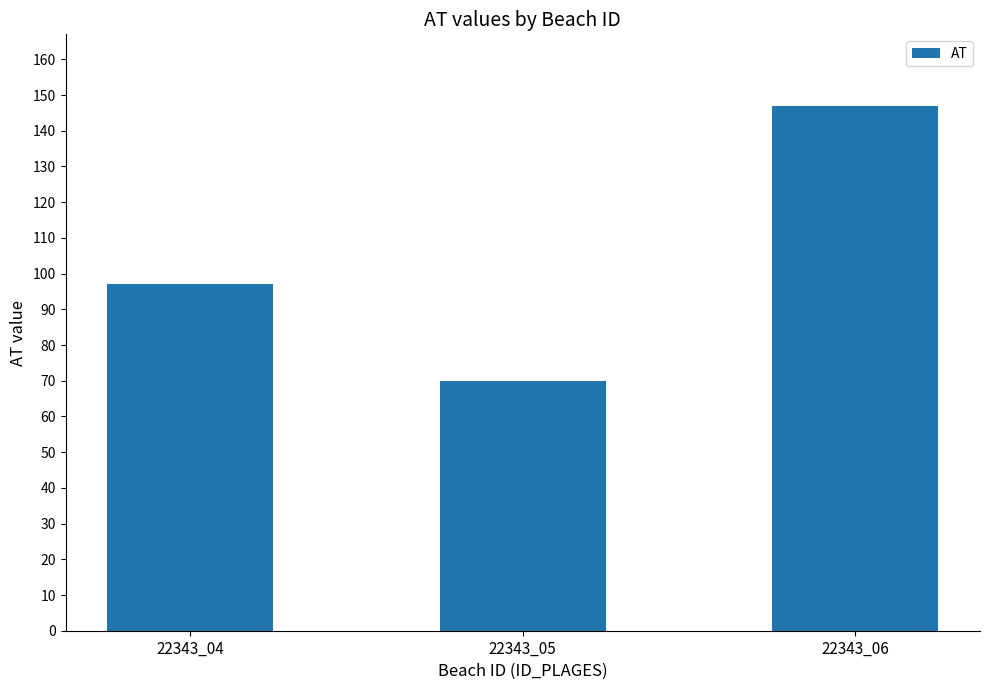

The chart shows a value of 44 at 22343_05. True or false?

False